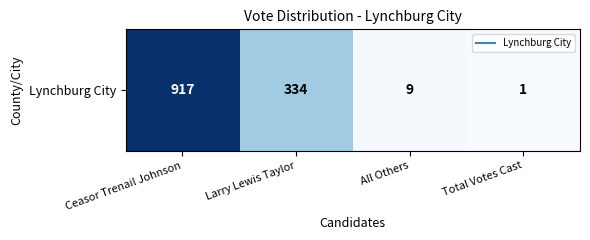

The value at Total Votes Cast is 1. True or false?

True